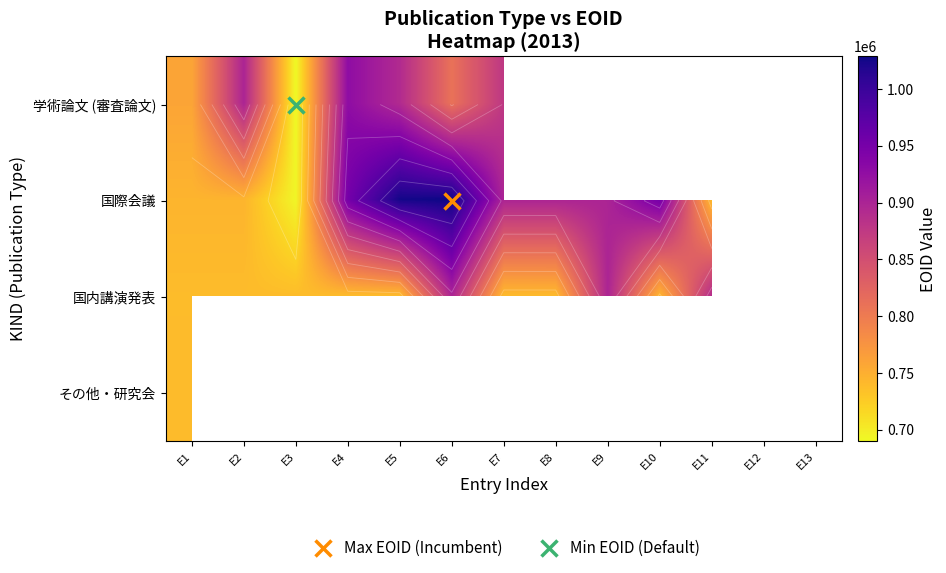

What is the spread (max minus min) of values at E3?

48765.0